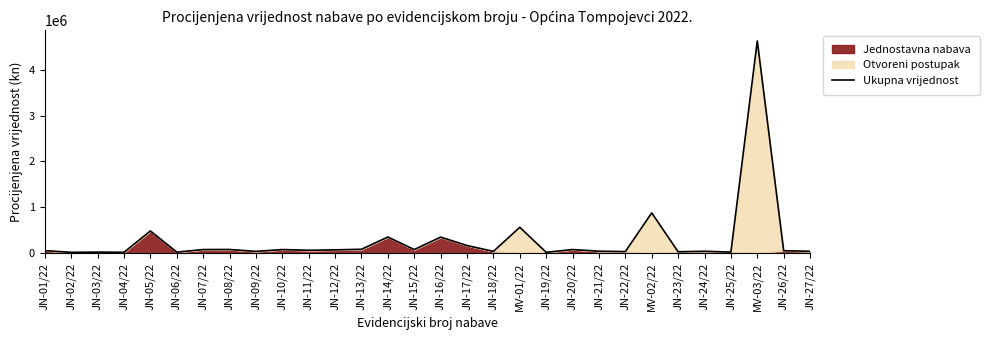

What is the difference between the second highest and second lowest values?

859768